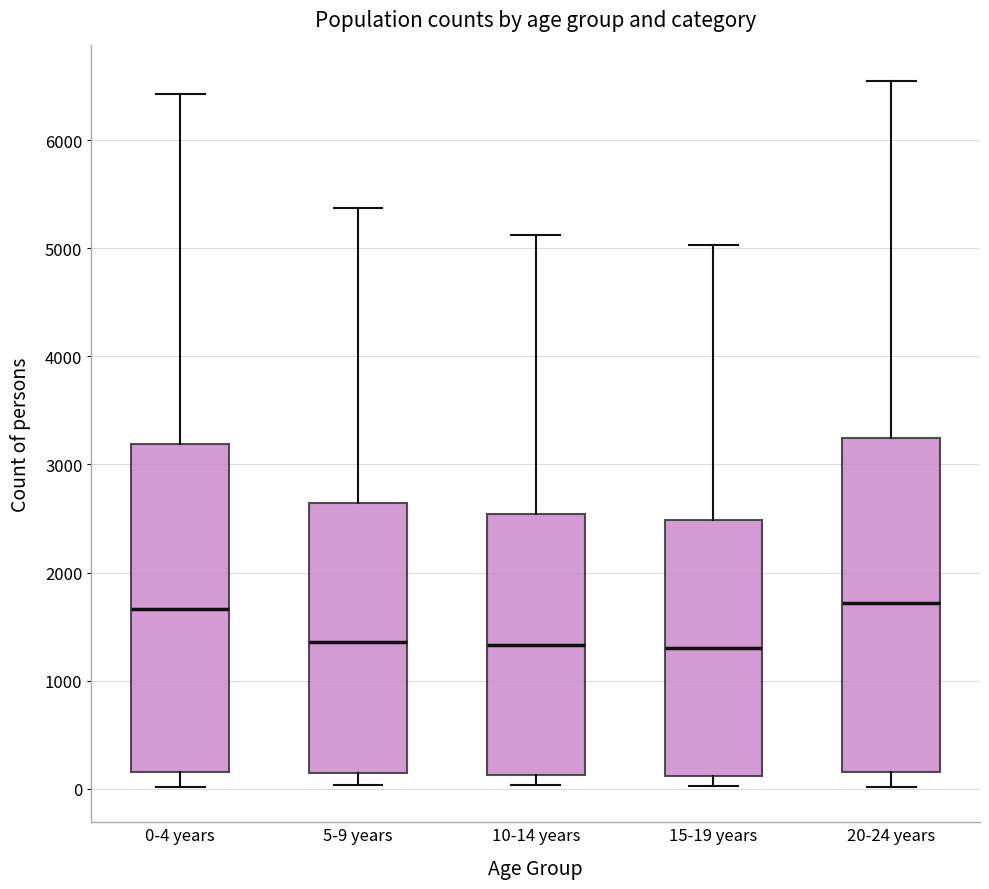

Where is the lower edge of the box for 10-14 years on the y-axis? The values are not printed on the chart, so give them approximately, as read against the axis.

100